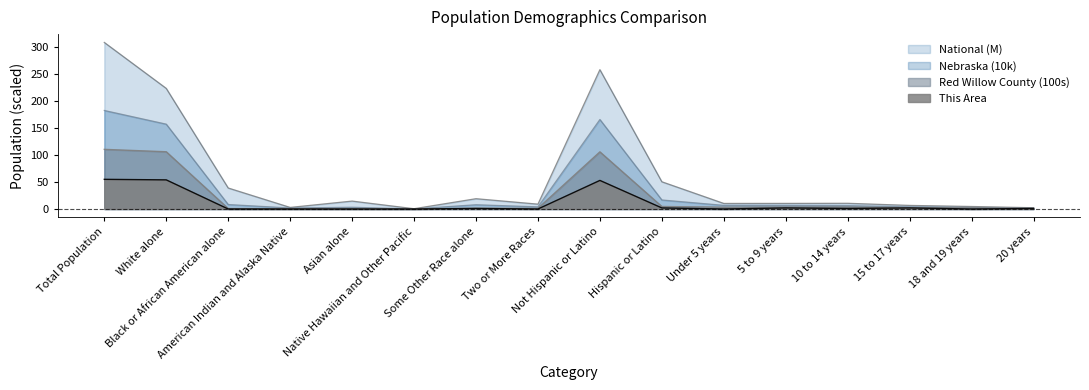

Is it true that National equals 10.6 at 10 to 14 years?

True